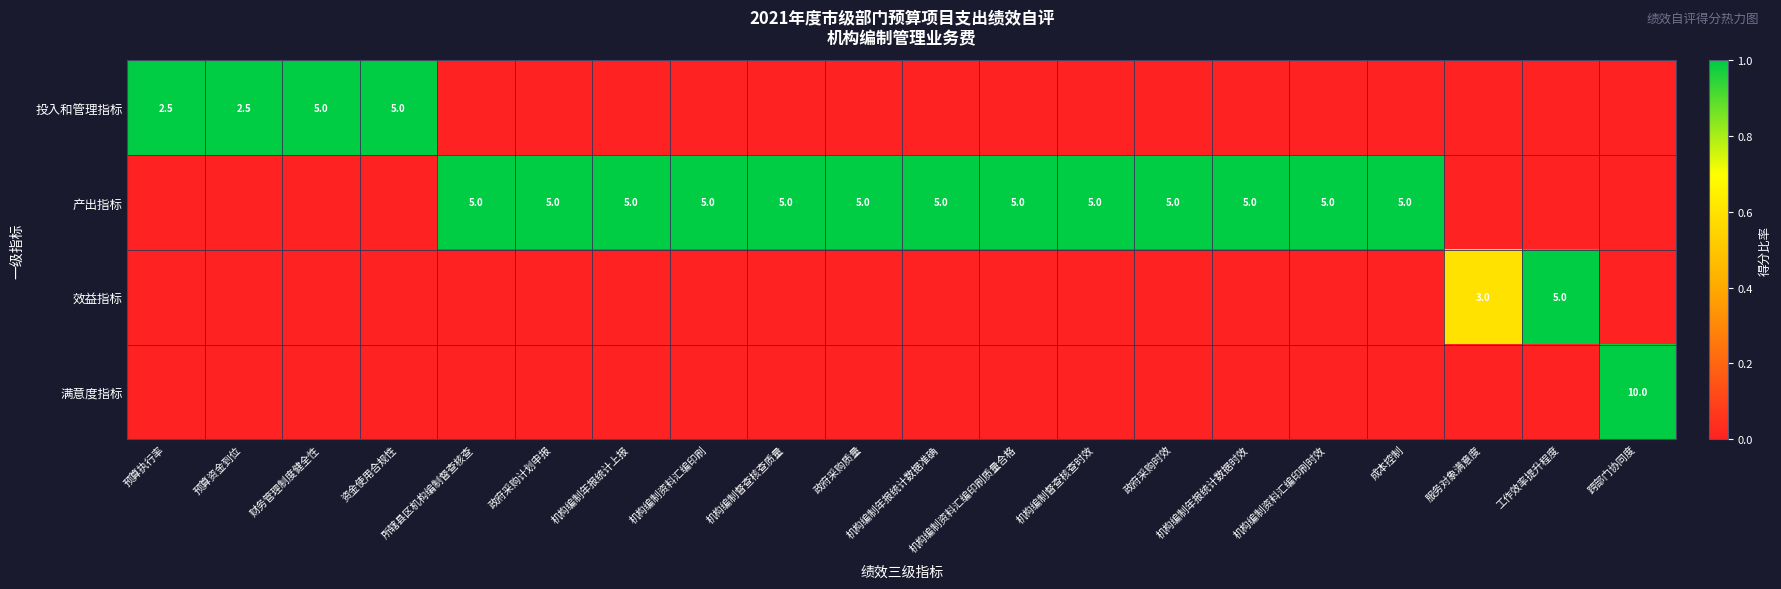

The 投入和管理指标 series shows 0.5 at 机构编制资料汇编印刷时效. True or false?

False